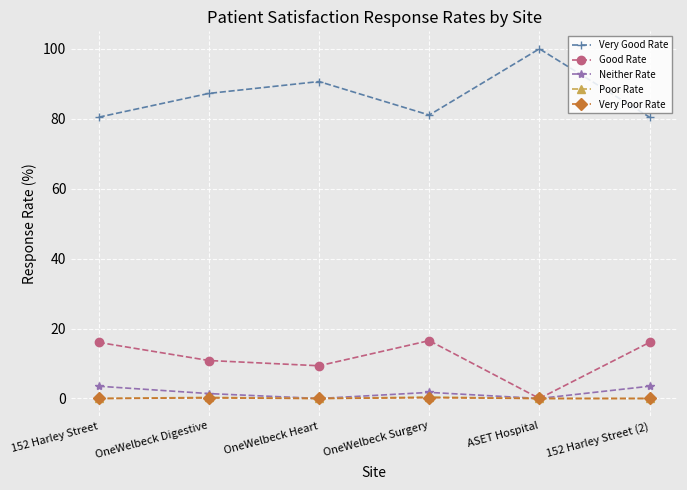

What is the difference between the highest and lowest values at 152 Harley Street?

80.5